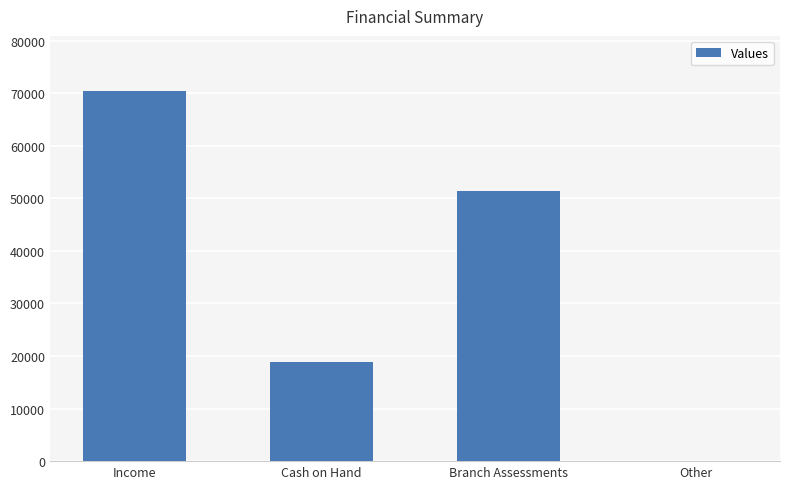

What is the greatest value displayed?

70340